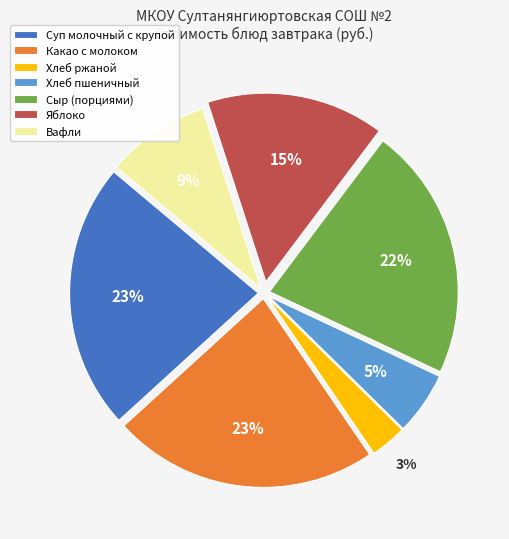

Which has a higher value, Суп молочный с крупой or Яблоко?

Суп молочный с крупой